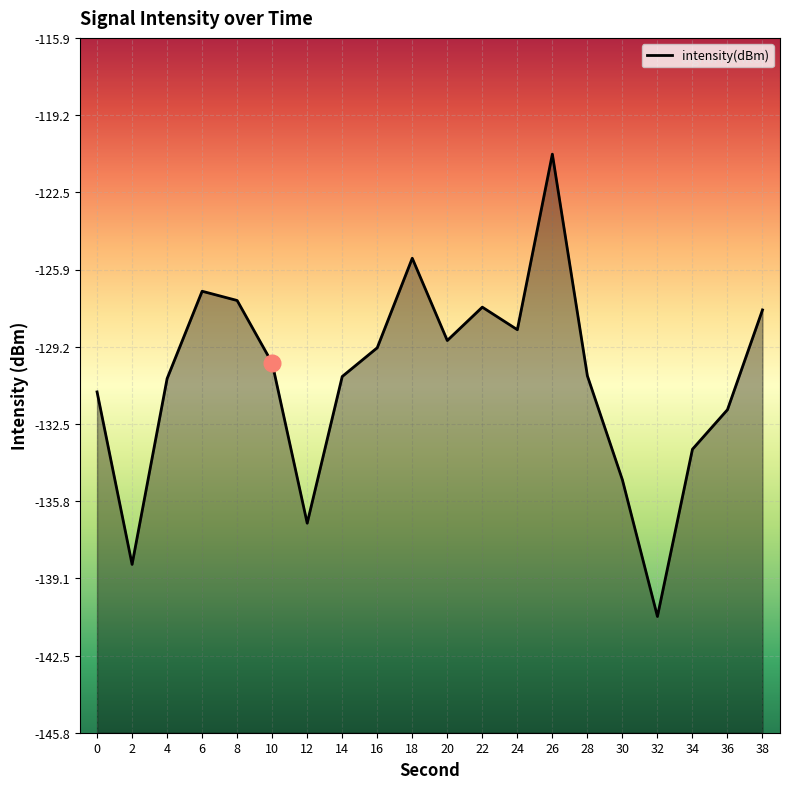

At which category does the data reach its first local valley?

2